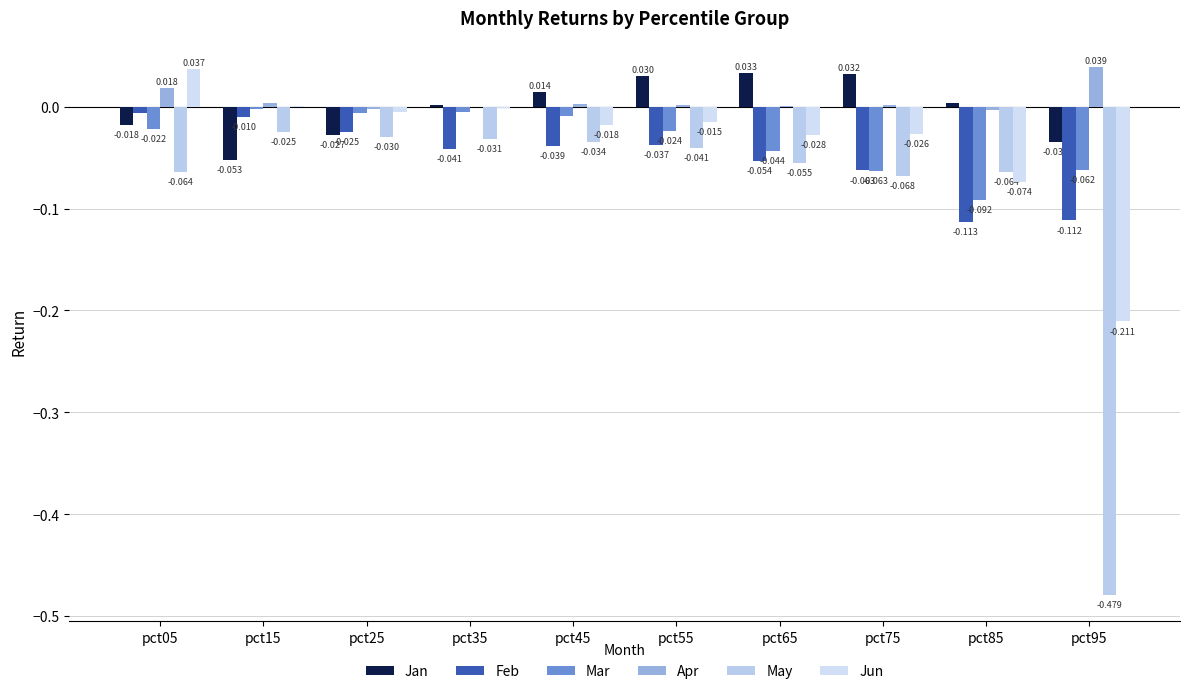

Is it true that May equals -0.5 at pct95?

True